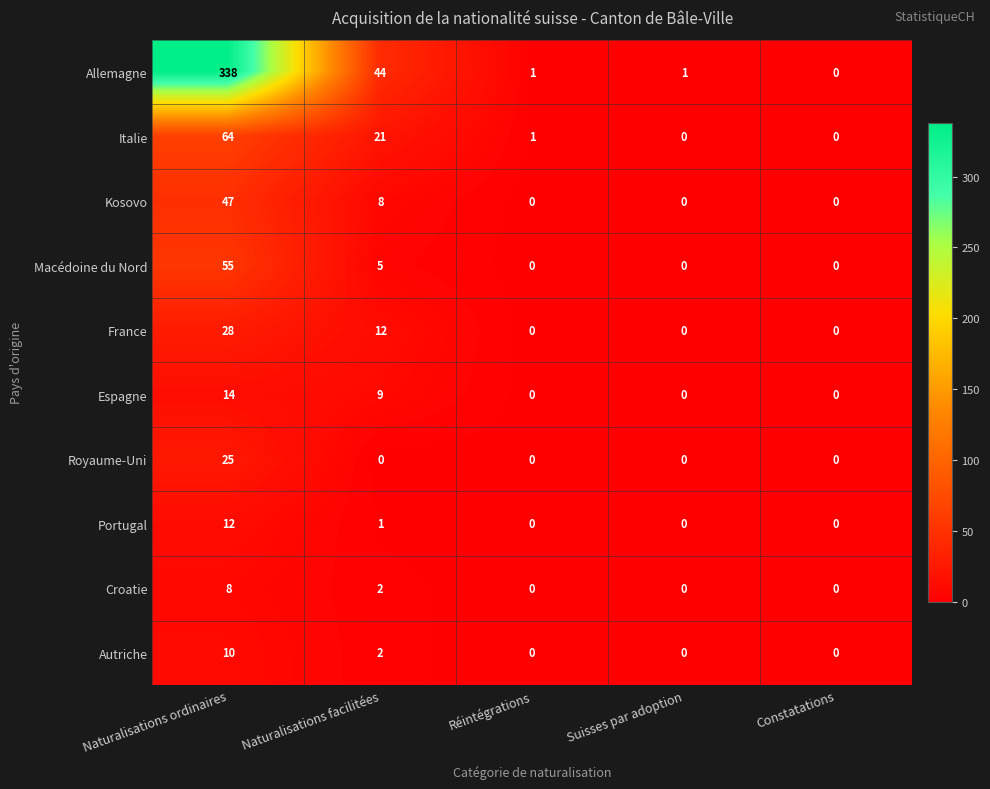

Which series has the largest range (max minus min)?

Allemagne